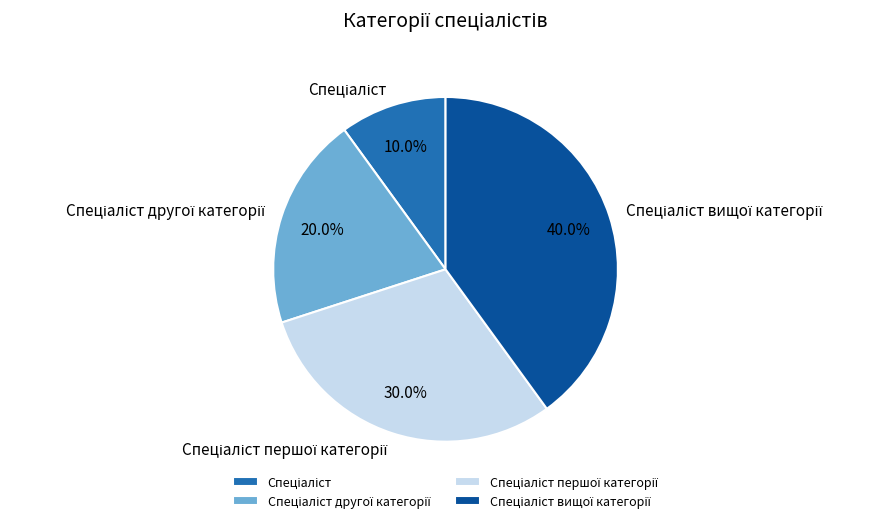

Is there a majority slice in this chart?

No